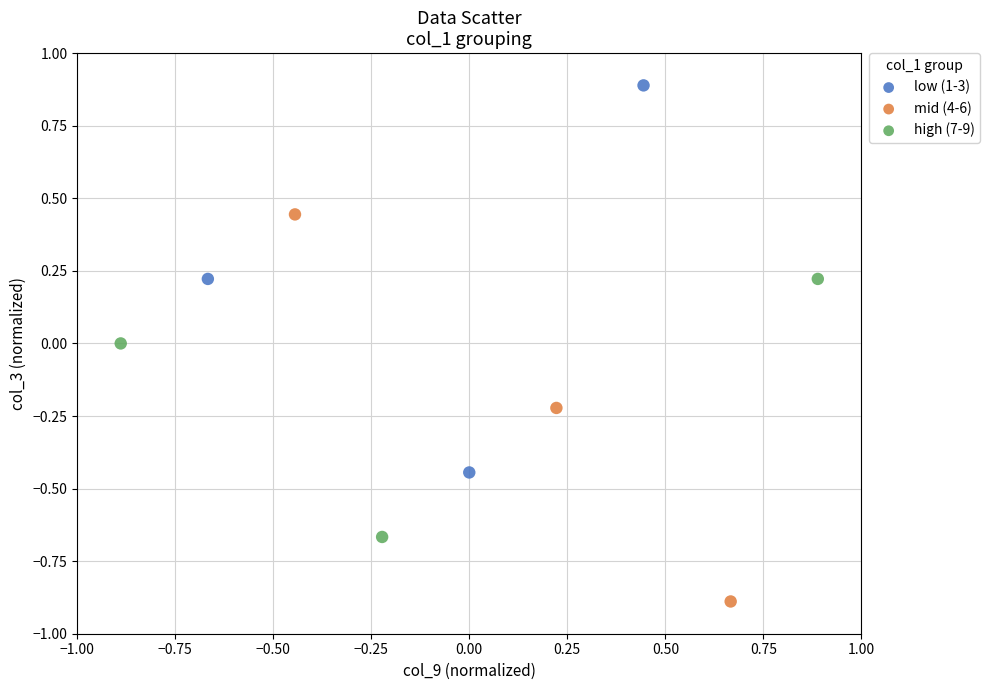

Which series reaches the maximum Y coordinate?

low (1-3)